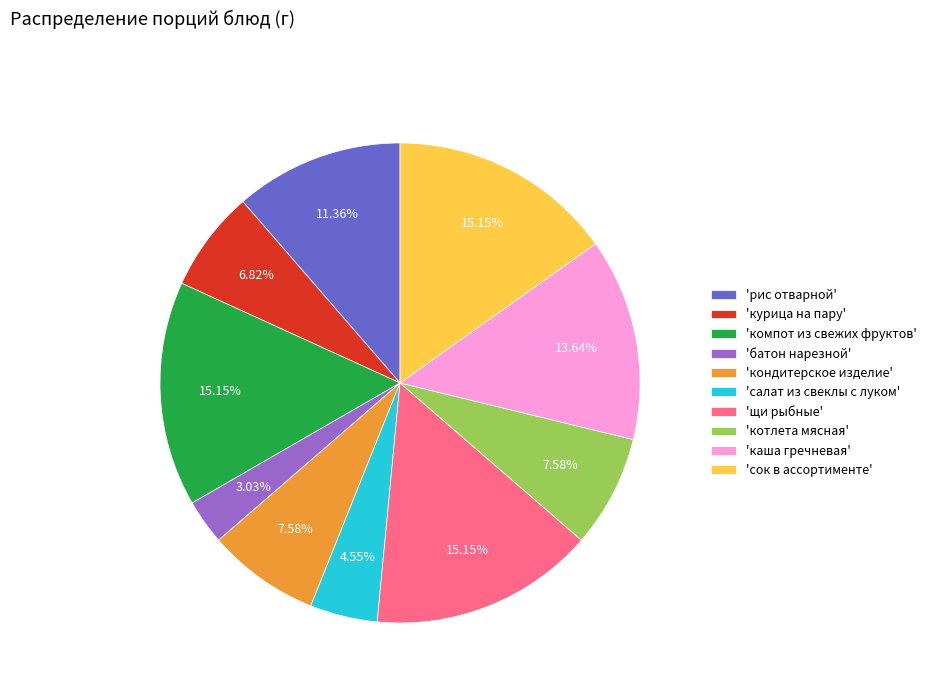

What is the smallest slice in the pie chart?

'батон нарезной'